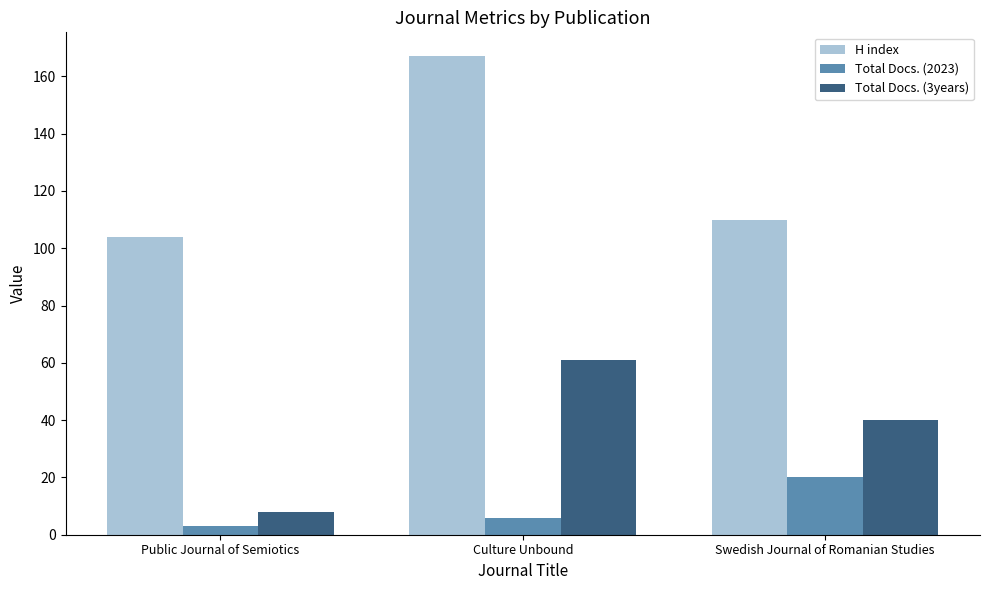

The value of H index at Public Journal of Semiotics is 159. True or false?

False